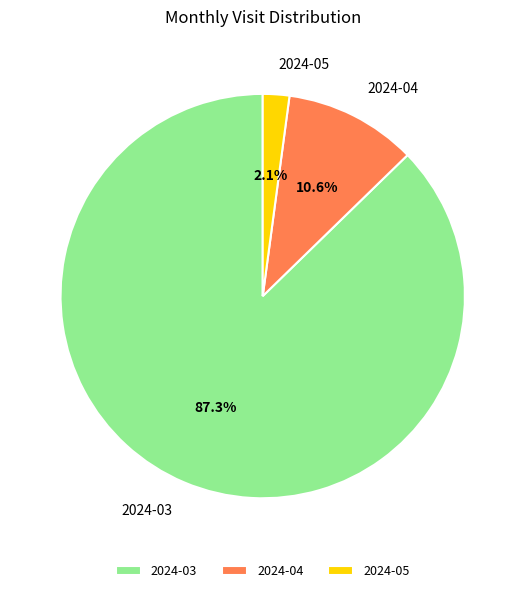

Count the number of slices in the pie.

3